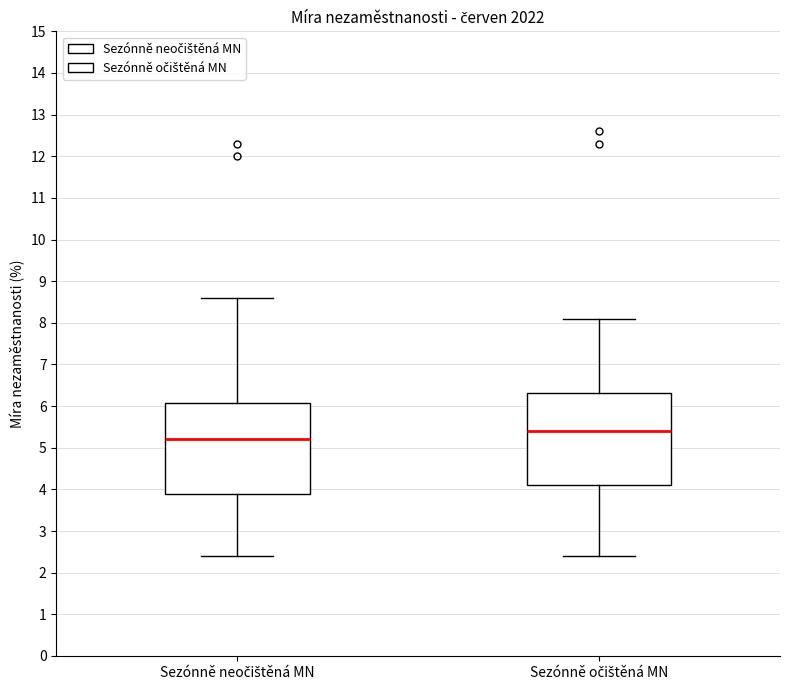

Where is the lower edge of the box for Sezónně očištěná MN on the y-axis? The values are not printed on the chart, so give them approximately, as read against the axis.

4.1